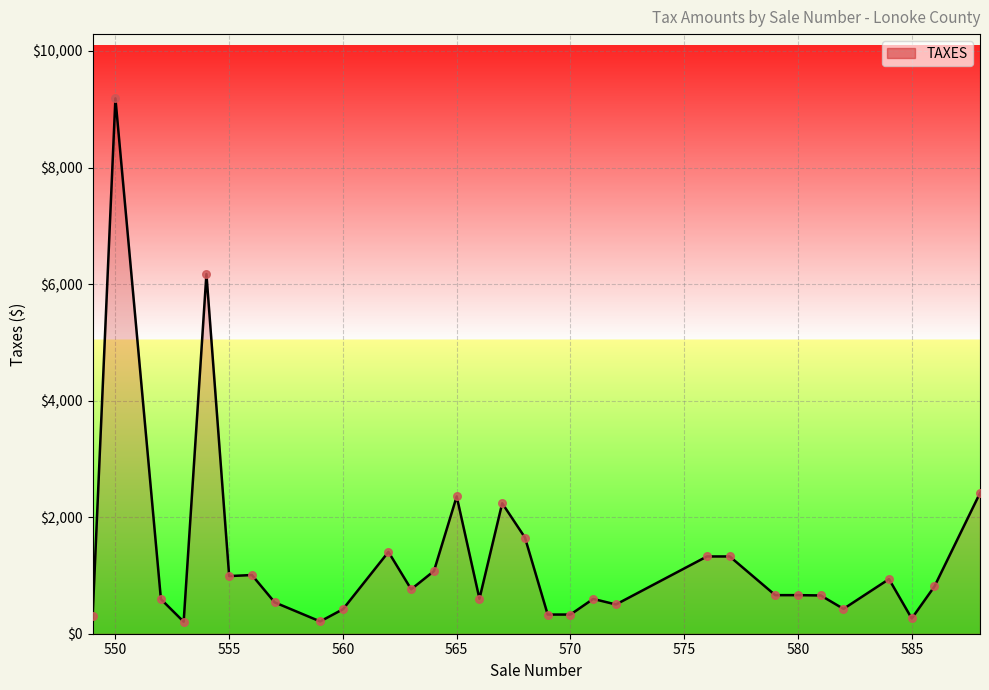

What is the minimum value shown in the chart?

206.0